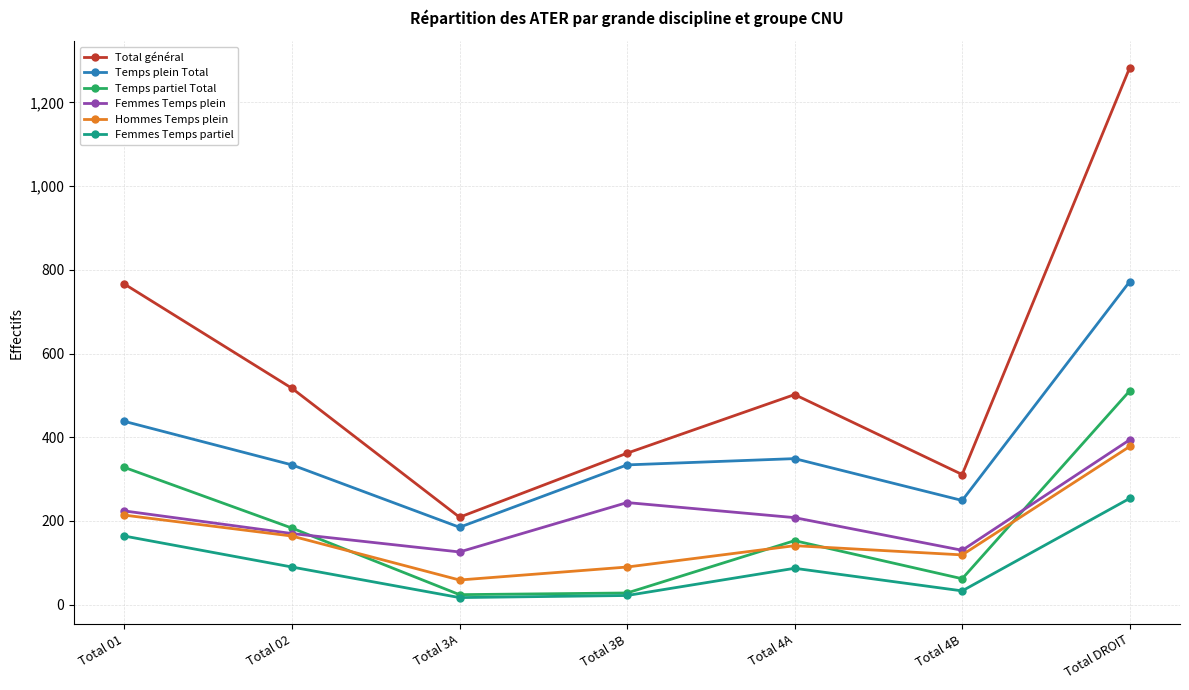

What is the maximum value shown in the chart?

1283